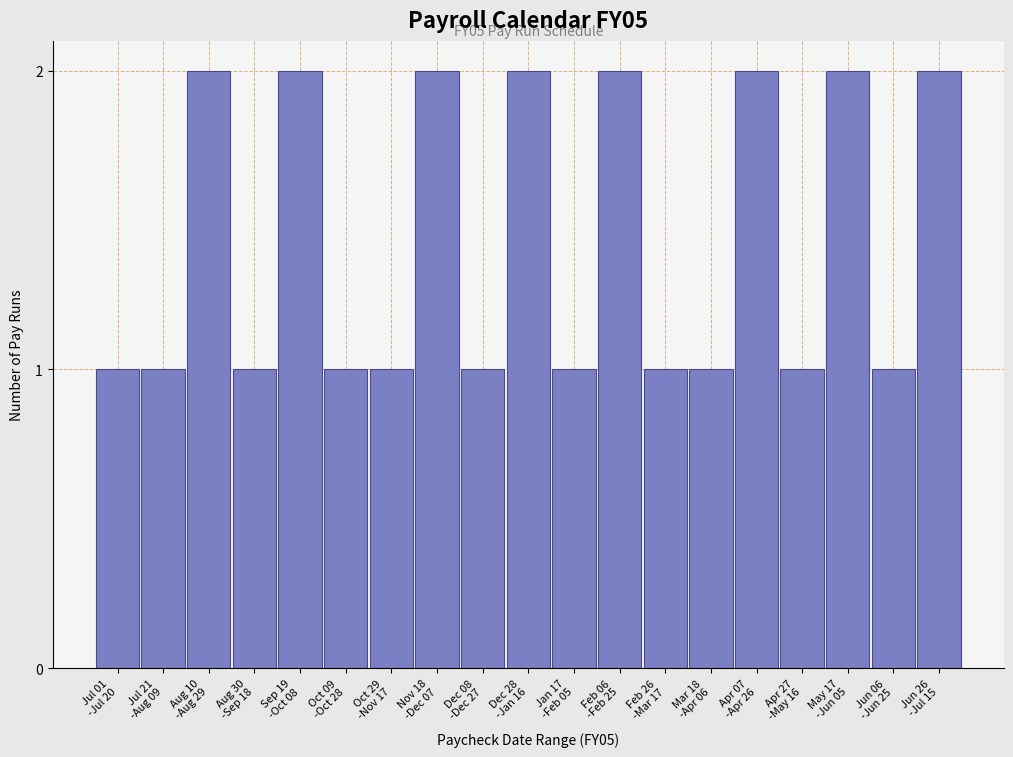

Reading left to right, transcribe all the data shown in this chart.

1	1	2	1	2	1	1	2	1	2	1	2	1	1	2	1	2	1	2